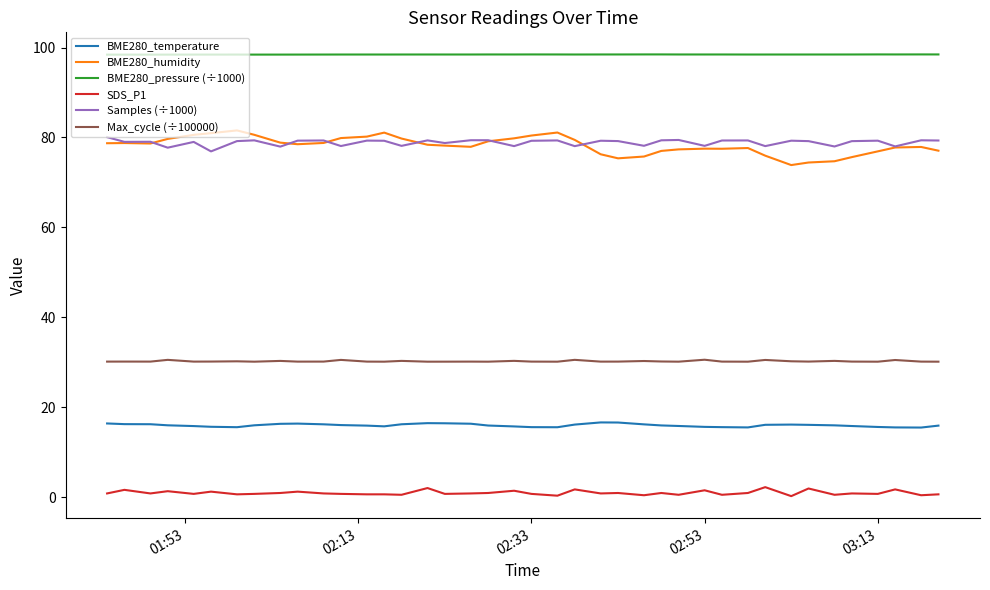

Which series has the widest spread of values?

BME280_humidity